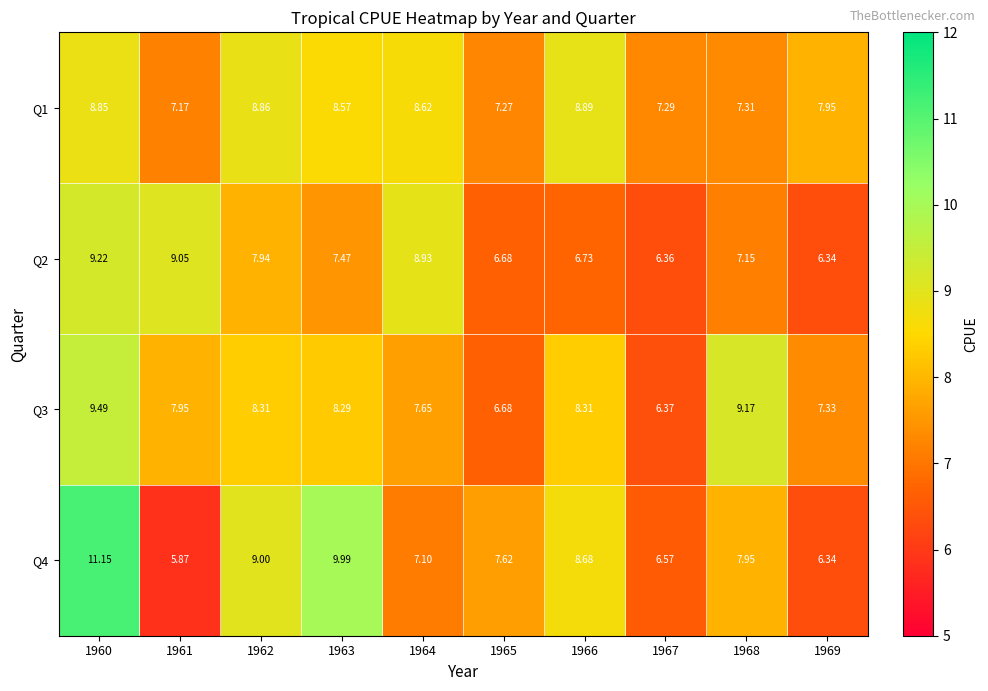

Is the value of Q1 at 1964 greater than the value of Q2 at 1963?

Yes